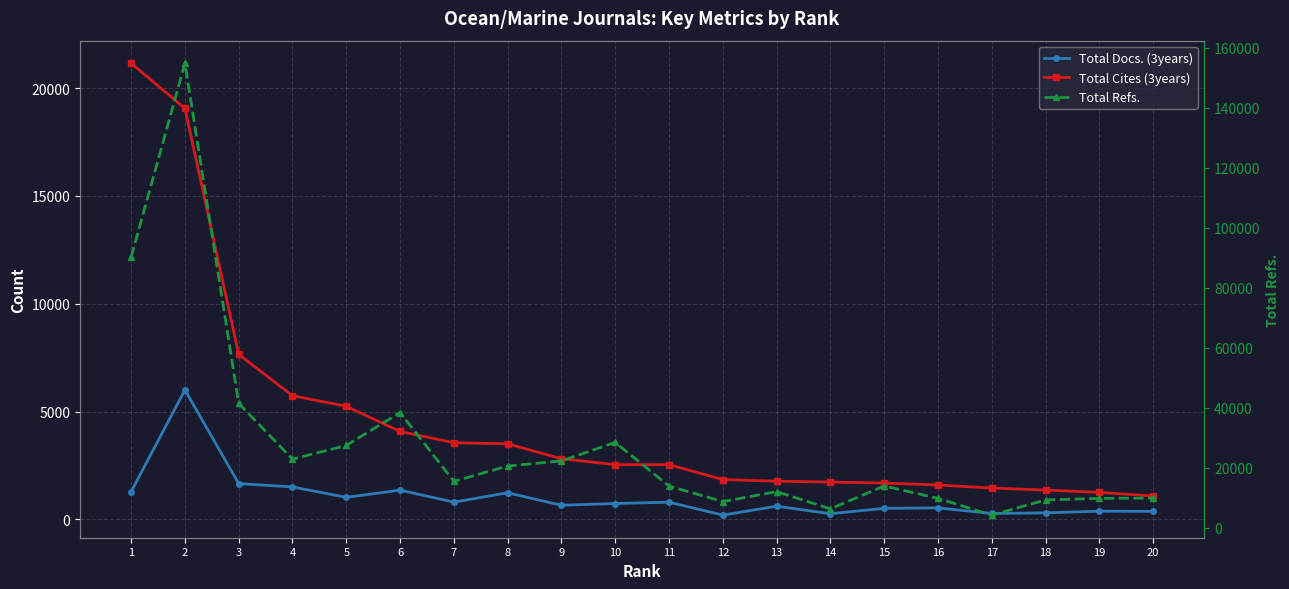

What is the sum of the Total Docs. (3years) values at 15 and 20?

875